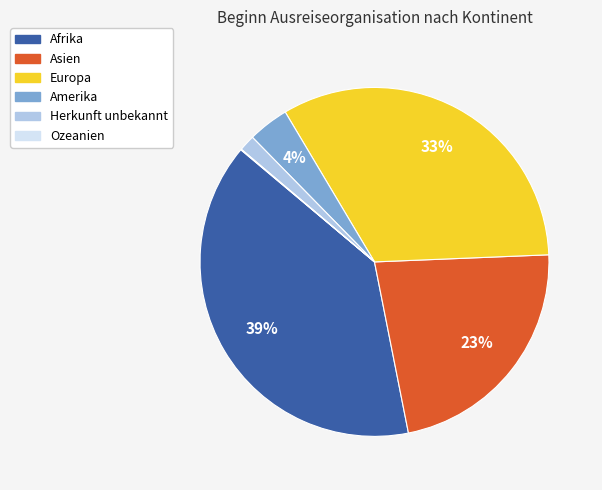

The Herkunft unbekannt slice represents 11% of the pie. True or false?

False